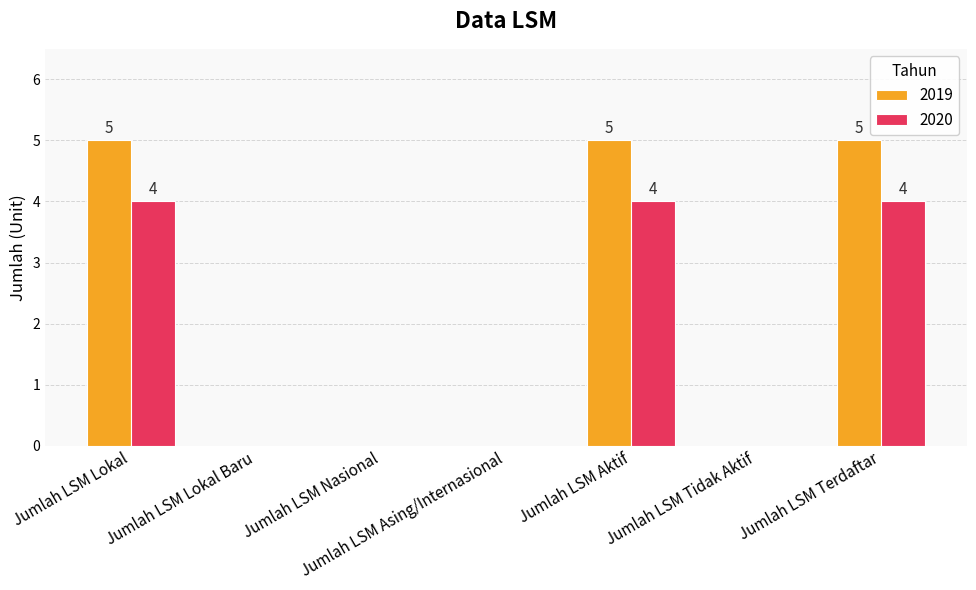

How many categories are shown in the chart?

7